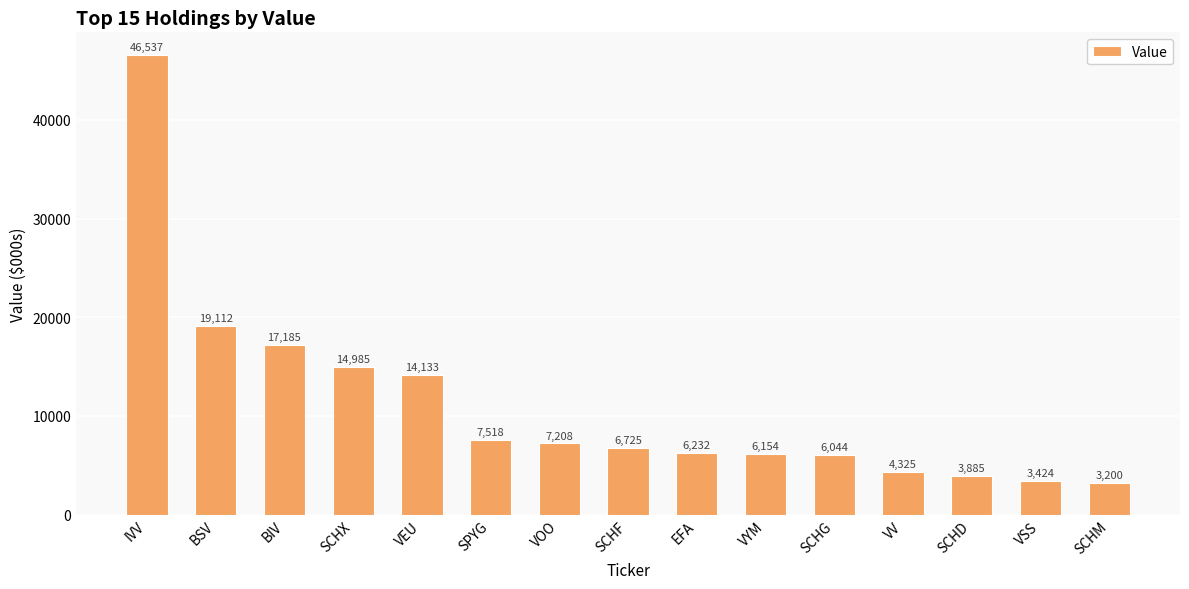

The chart shows a value of 2187 at EFA. True or false?

False